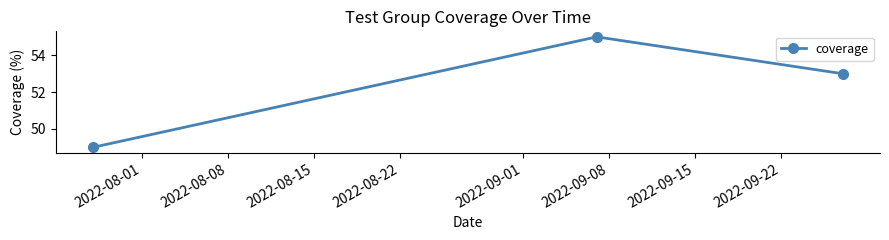

Reading left to right, transcribe all the data shown in this chart.

49	55	53